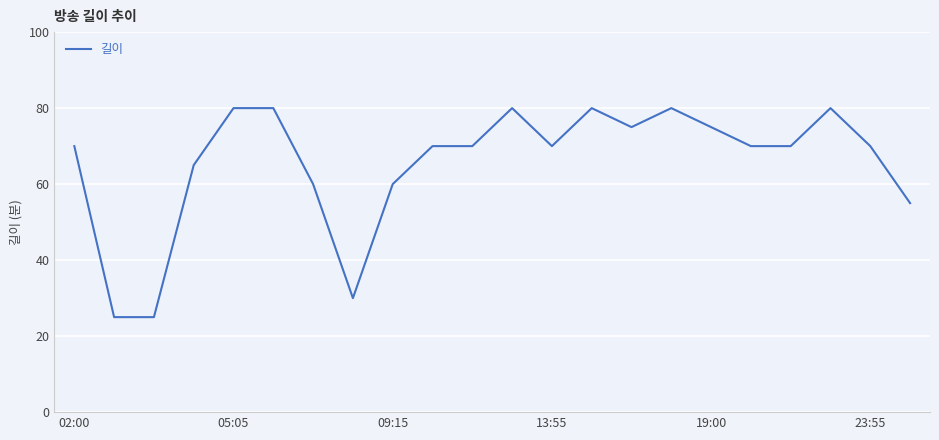

What is the difference between the maximum and minimum values?

55